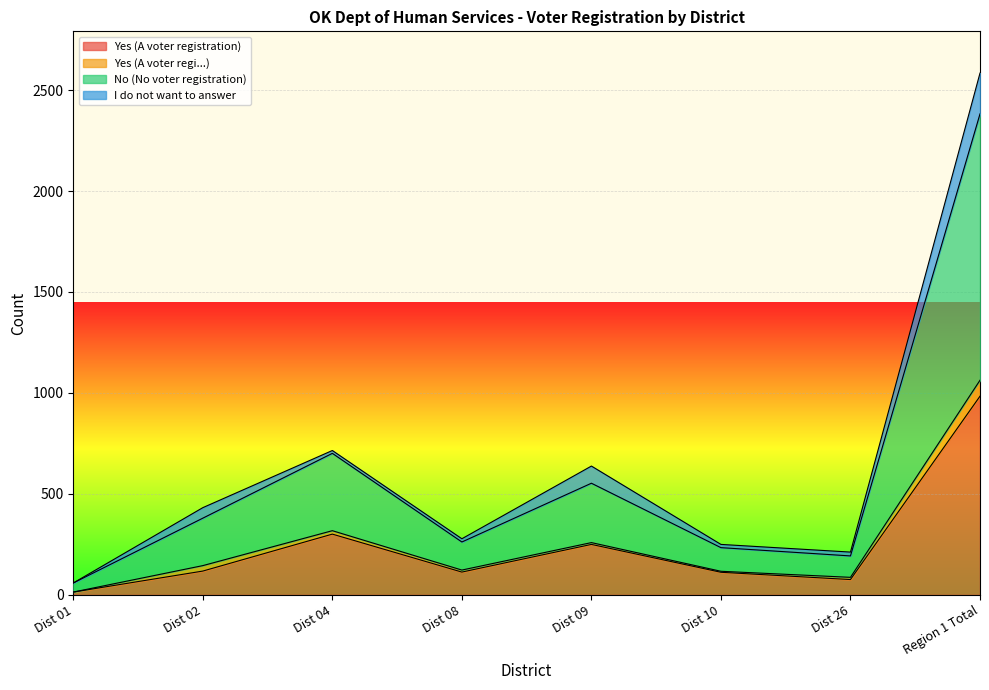

At which category is the sum across all series the highest?

Region 1 Total